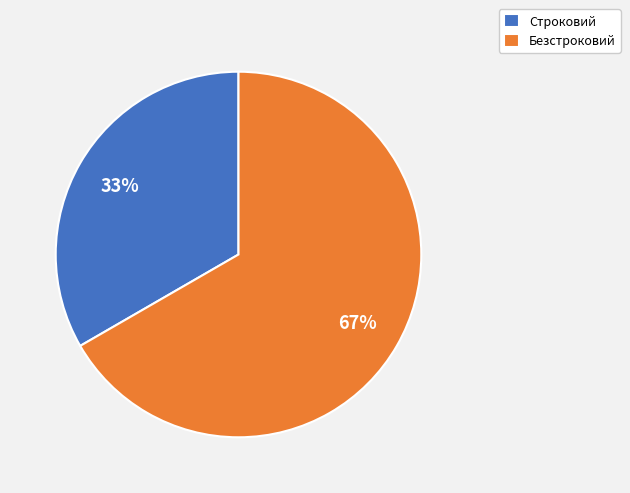

To the nearest percent, what is the combined percentage of Строковий and Безстроковий?

100%